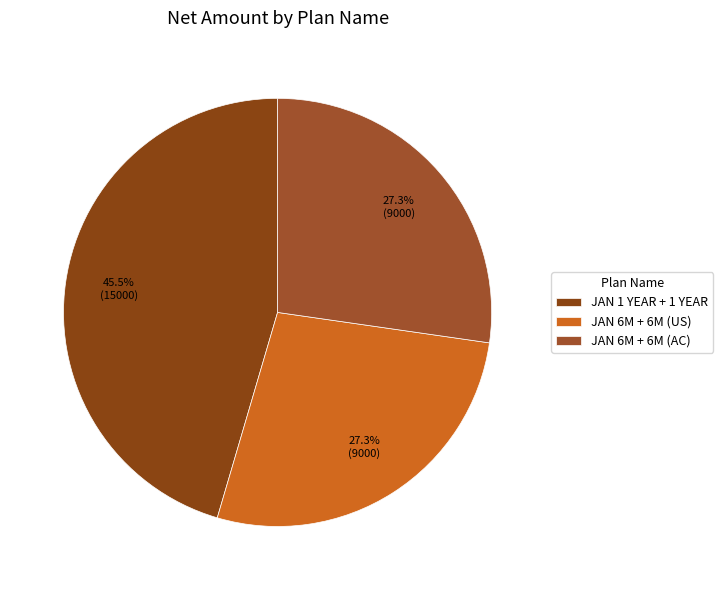

Does JAN 1 YEAR + 1 YEAR account for over 50% of the chart?

No